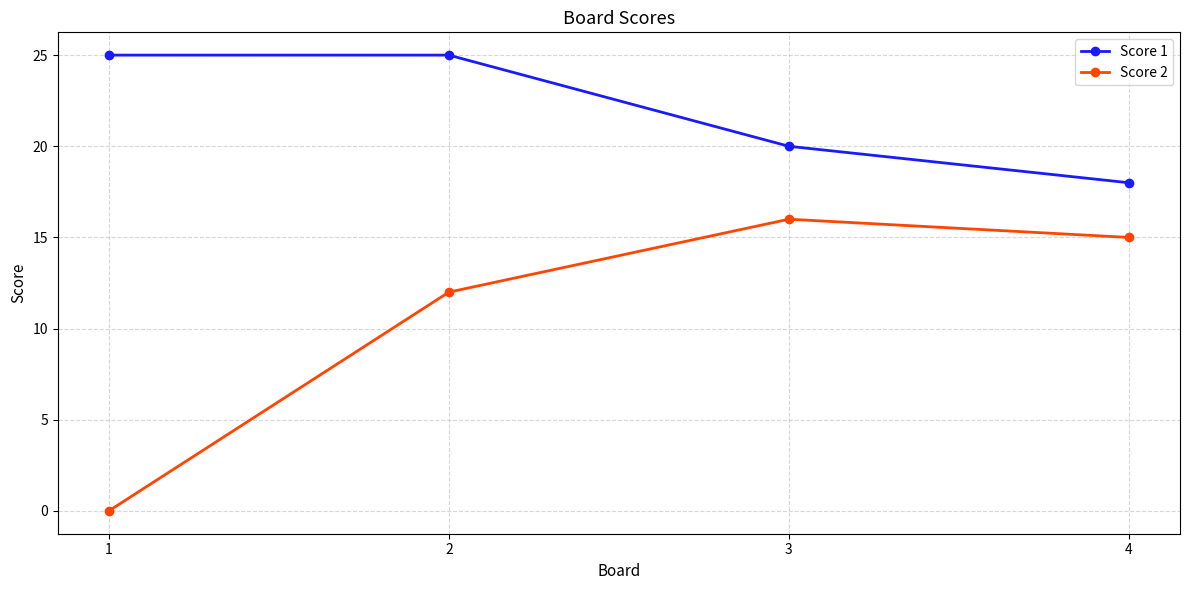

The value of Score 2 at 3 is 16. True or false?

True